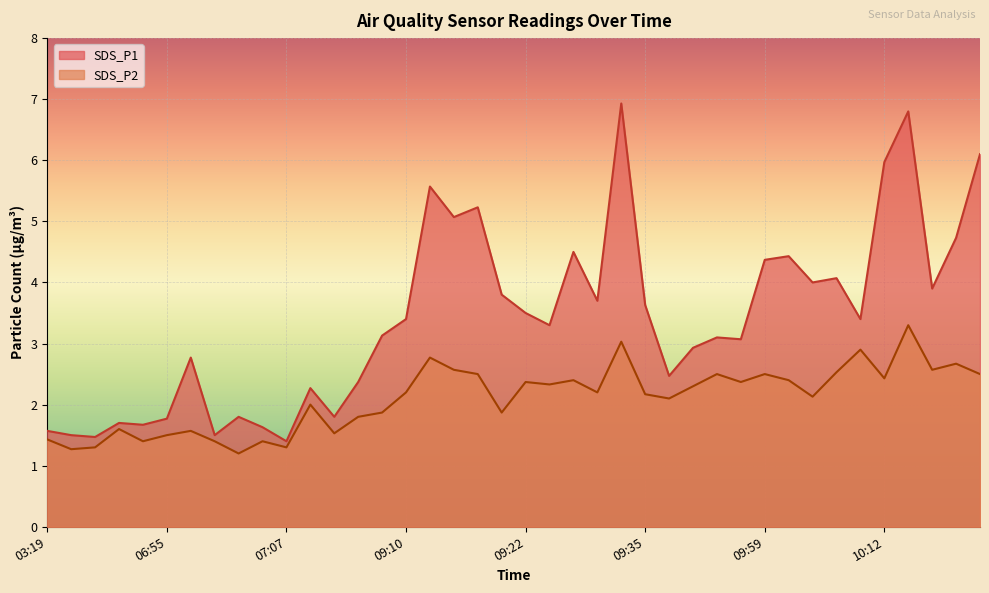

What is the difference between the maximum and minimum values in the SDS_P2 series?

2.1